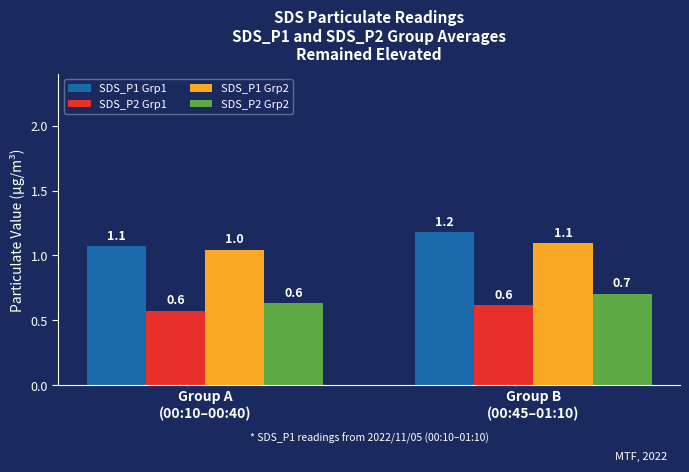

What is the highest value of the SDS_P2 Grp1 series?

0.6